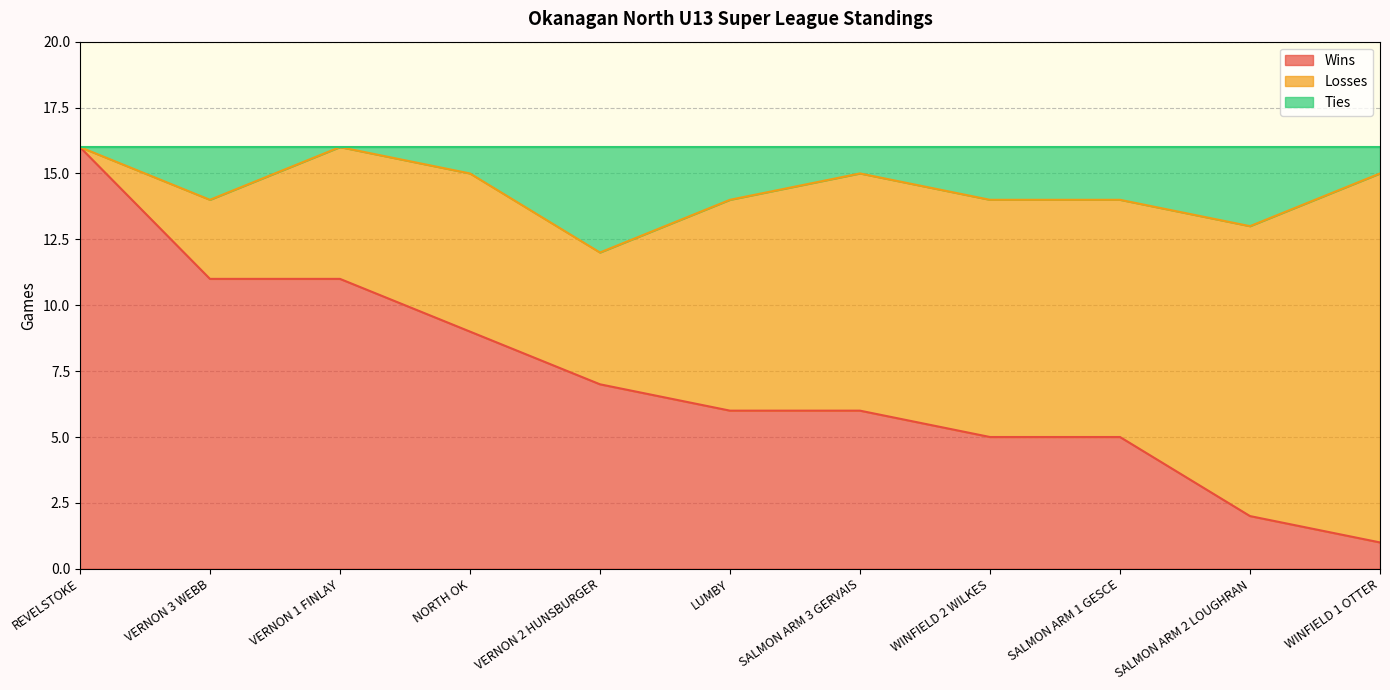

The value of Wins at VERNON 3 WEBB is 11. True or false?

True